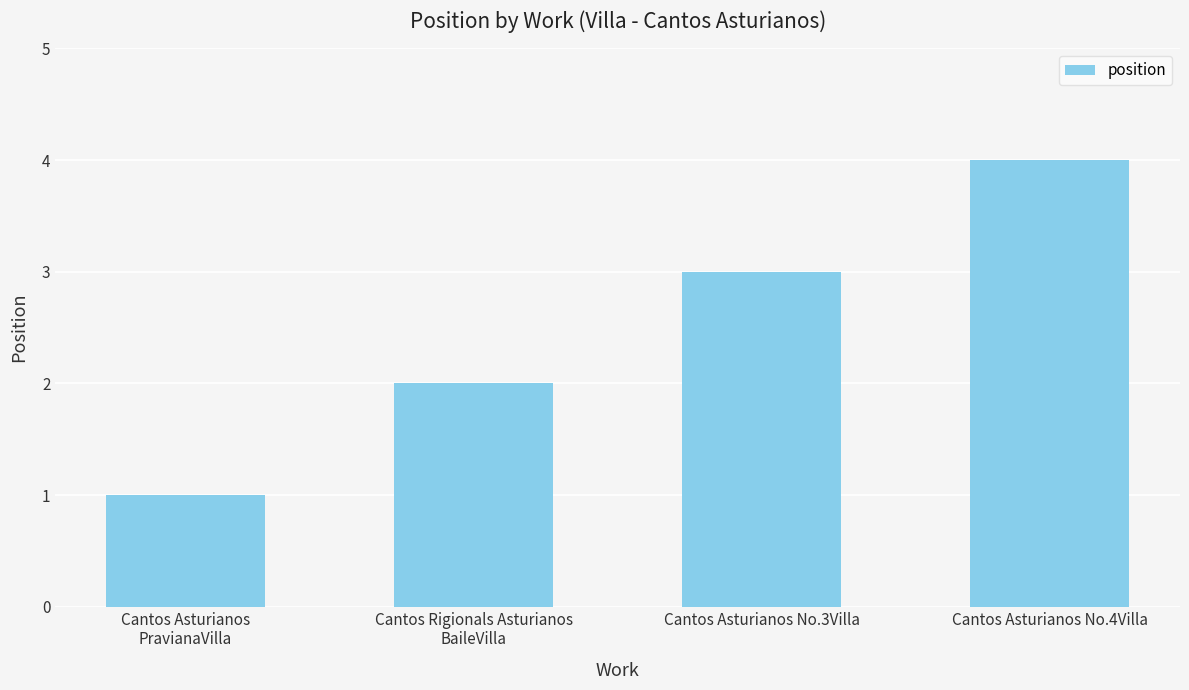

The value at Cantos Asturianos
PravianaVilla is 0. True or false?

False